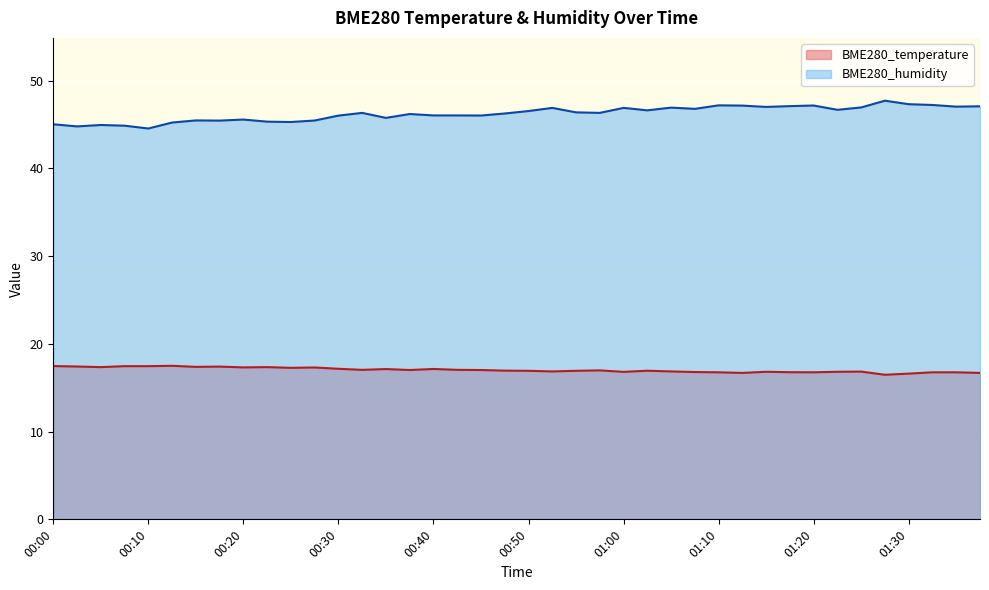

True or false: BME280_temperature and BME280_humidity intersect in this chart.

False